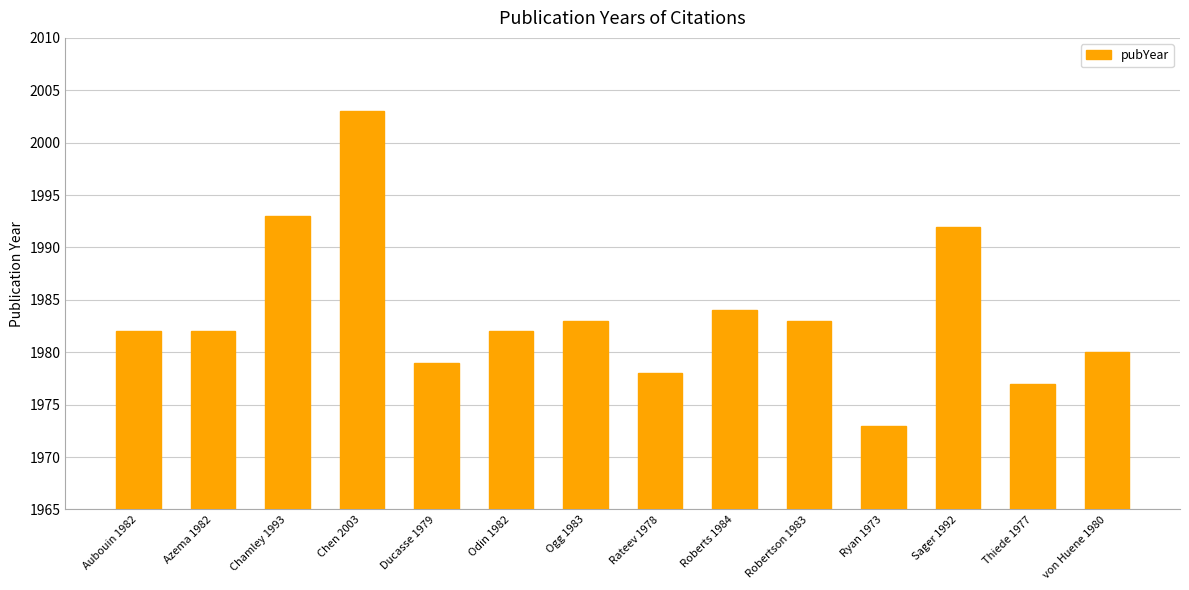

Does the chart contain any negative values?

No